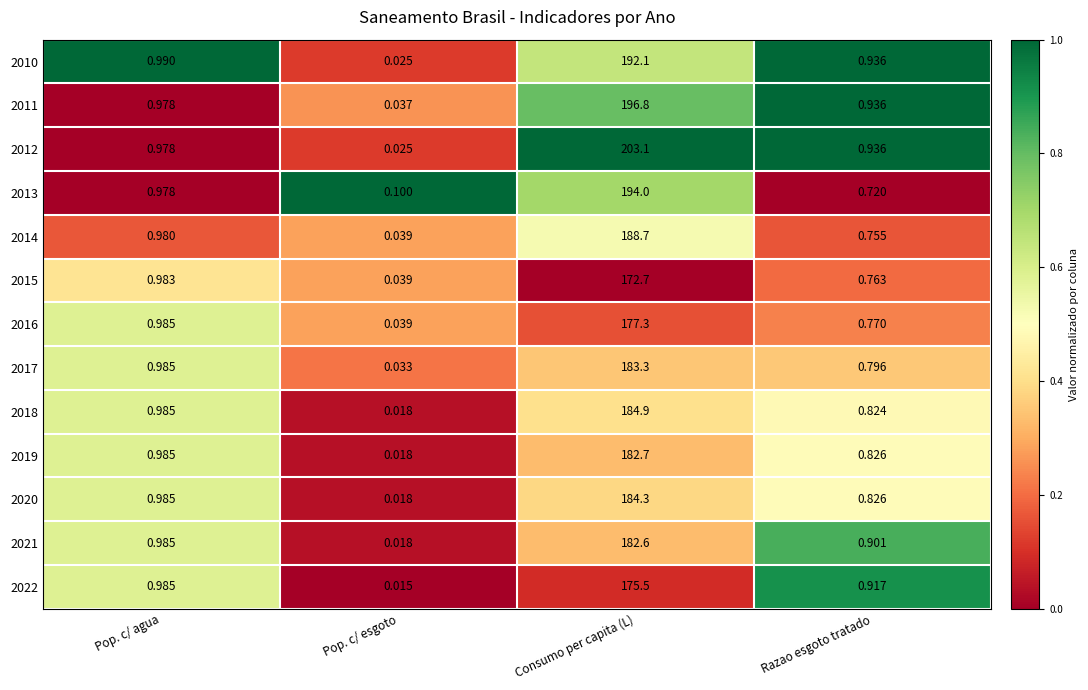

Which category has the lowest value across all series?

Pop. c/ esgoto